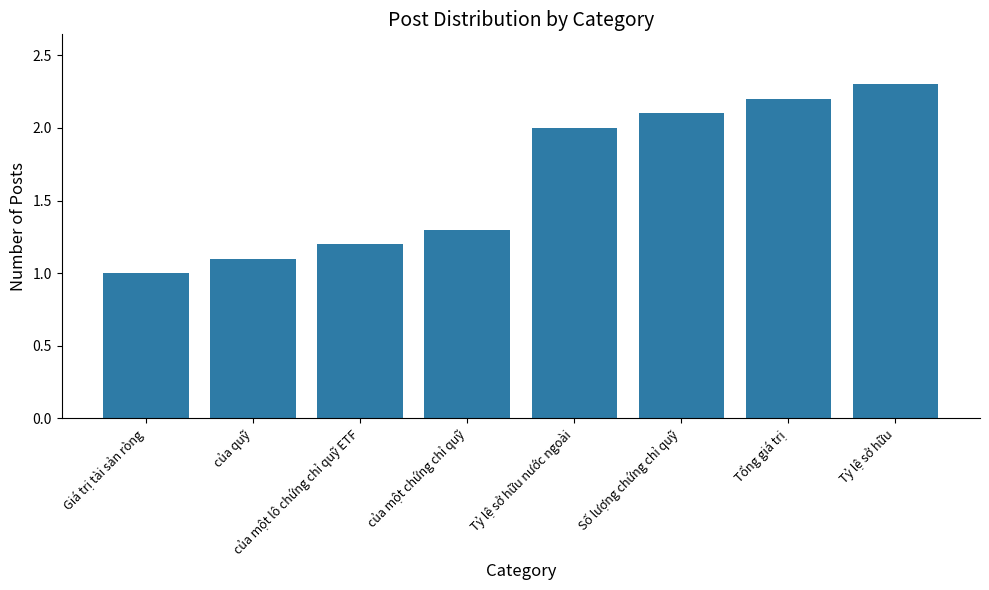

Rank the categories by value from highest to lowest.

Tỷ lệ sở hữu, Tổng giá trị, Số lượng chứng chỉ quỹ, Tỷ lệ sở hữu nước ngoài, của một chứng chỉ quỹ, của một lô chứng chỉ quỹ ETF, của quỹ, Giá trị tài sản ròng